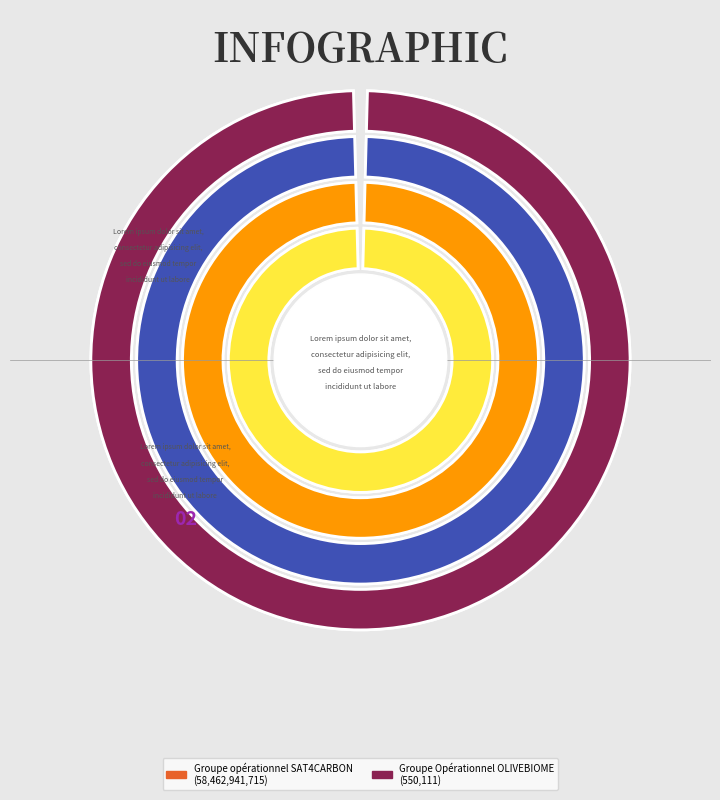

How many slices are in this pie chart?

2